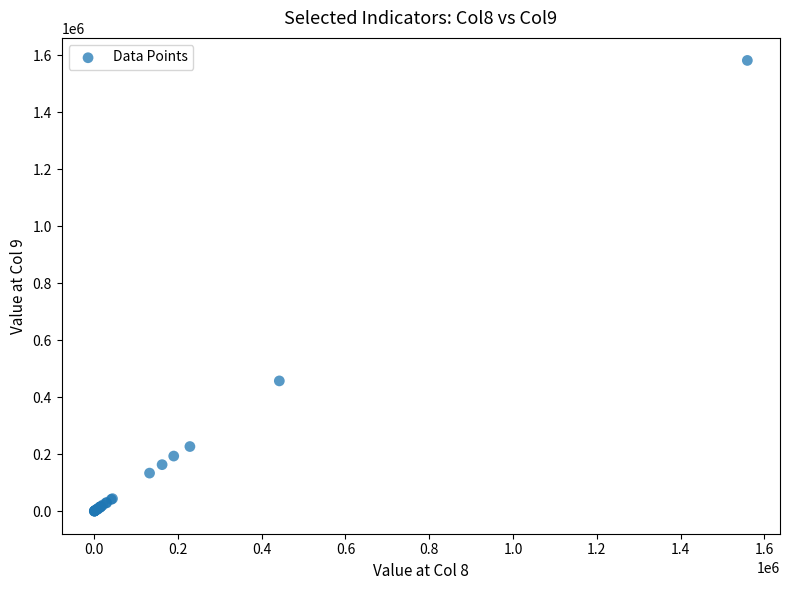

What Y value in the scatter plot is closest to 791552?

457754.0